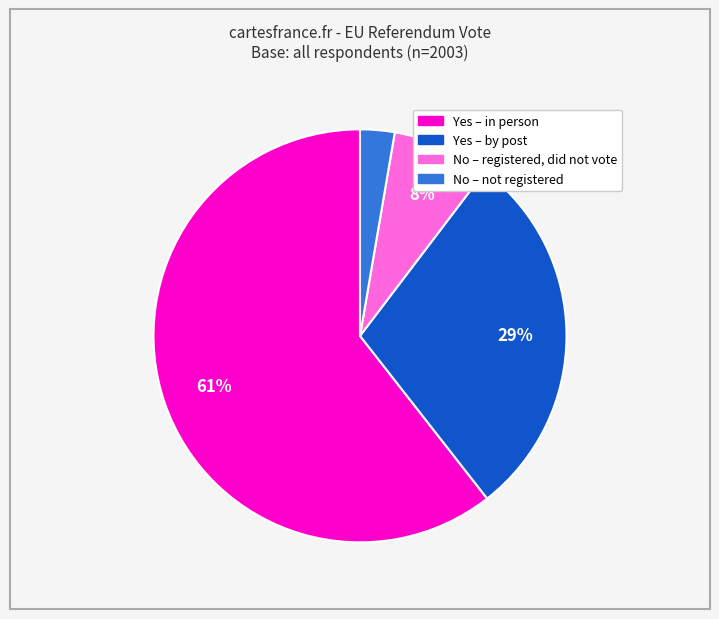

Is there a majority slice in this chart?

Yes